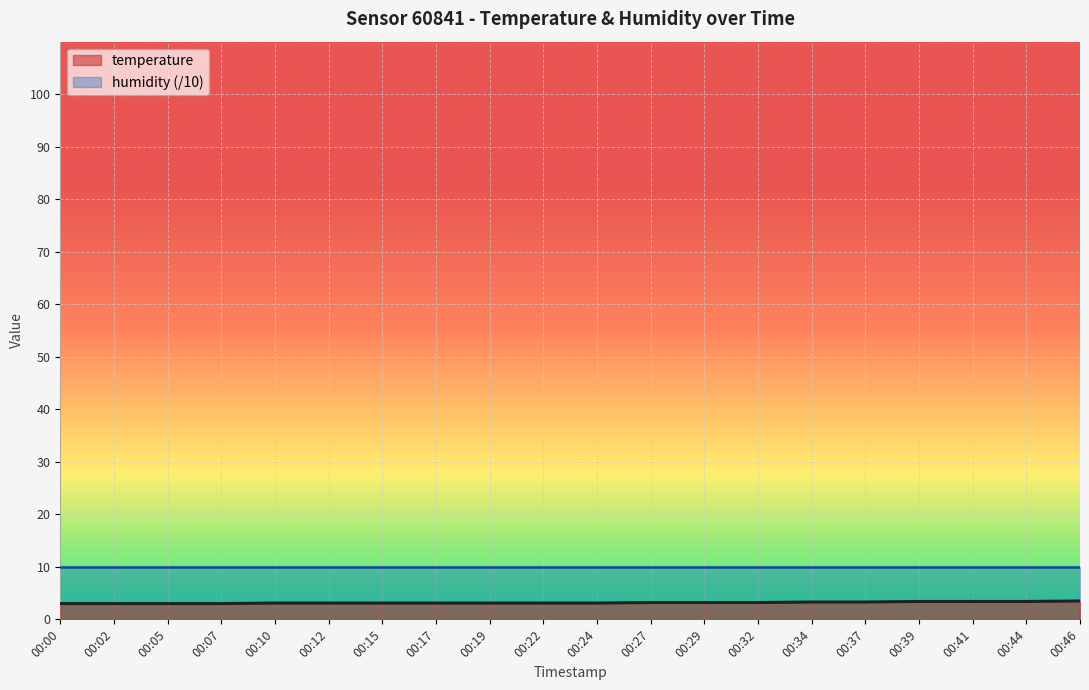

What is the change in value from 00:17 to 00:37?

+0.2